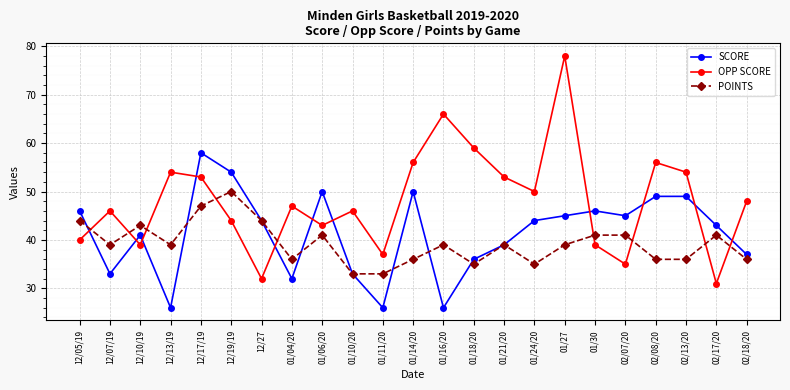

Reading left to right, list all the values displayed in this chart.

SCORE: 12/05/19=46	12/07/19=33	12/10/19=41	12/13/19=26	12/17/19=58	12/19/19=54	12/27=44	01/04/20=32	01/06/20=50	01/10/20=33	01/11/20=26	01/14/20=50	01/16/20=26	01/18/20=36	01/21/20=39	01/24/20=44	01/27=45	01/30=46	02/07/20=45	02/08/20=49	02/13/20=49	02/17/20=43	02/18/20=37
OPP SCORE: 12/05/19=40	12/07/19=46	12/10/19=39	12/13/19=54	12/17/19=53	12/19/19=44	12/27=32	01/04/20=47	01/06/20=43	01/10/20=46	01/11/20=37	01/14/20=56	01/16/20=66	01/18/20=59	01/21/20=53	01/24/20=50	01/27=78	01/30=39	02/07/20=35	02/08/20=56	02/13/20=54	02/17/20=31	02/18/20=48
POINTS: 12/05/19=44	12/07/19=39	12/10/19=43	12/13/19=39	12/17/19=47	12/19/19=50	12/27=44	01/04/20=36	01/06/20=41	01/10/20=33	01/11/20=33	01/14/20=36	01/16/20=39	01/18/20=35	01/21/20=39	01/24/20=35	01/27=39	01/30=41	02/07/20=41	02/08/20=36	02/13/20=36	02/17/20=41	02/18/20=36